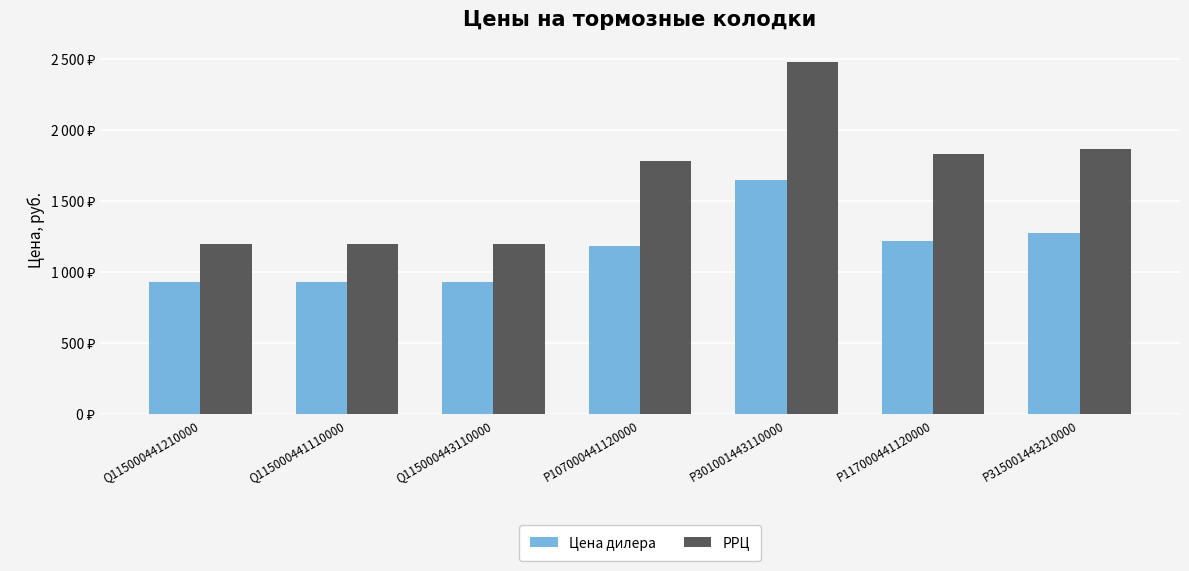

At Q115000441110000, list the series in order from largest to smallest.

РРЦ, Цена дилера